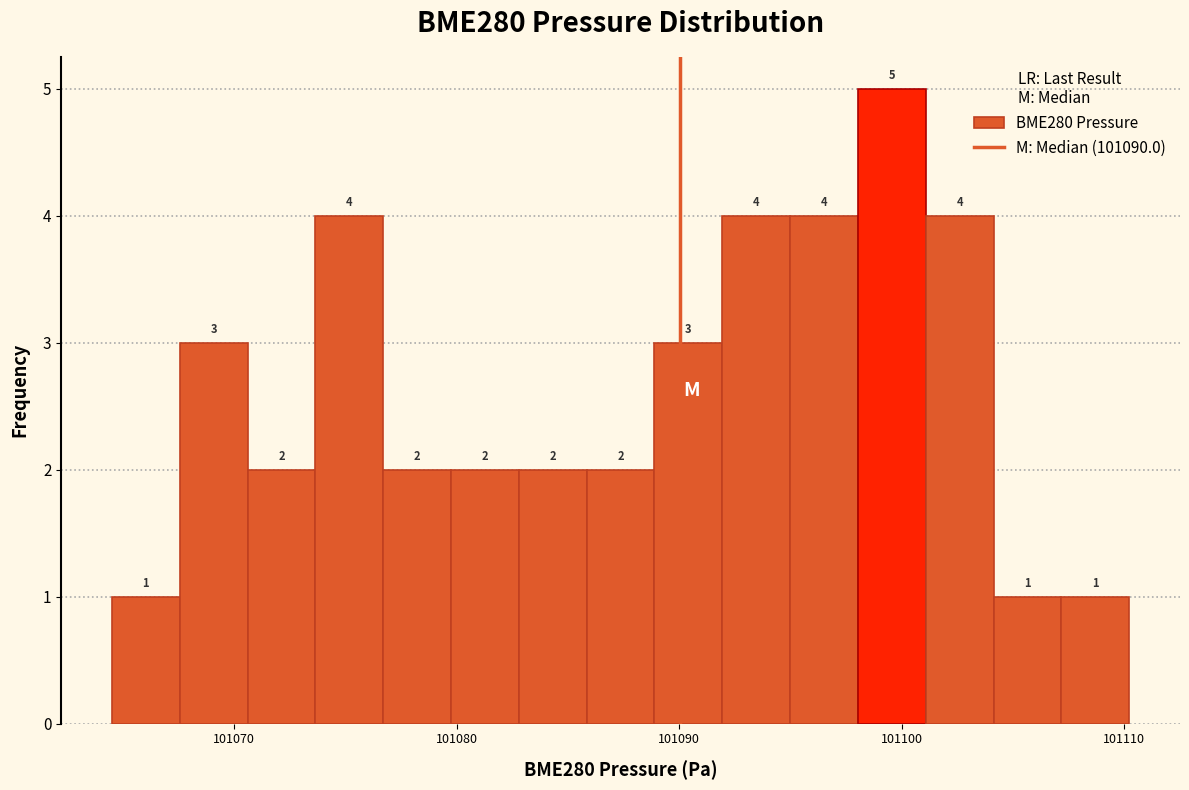

Read against the x-axis, roughly where is the centre of the tallest bar?

101100